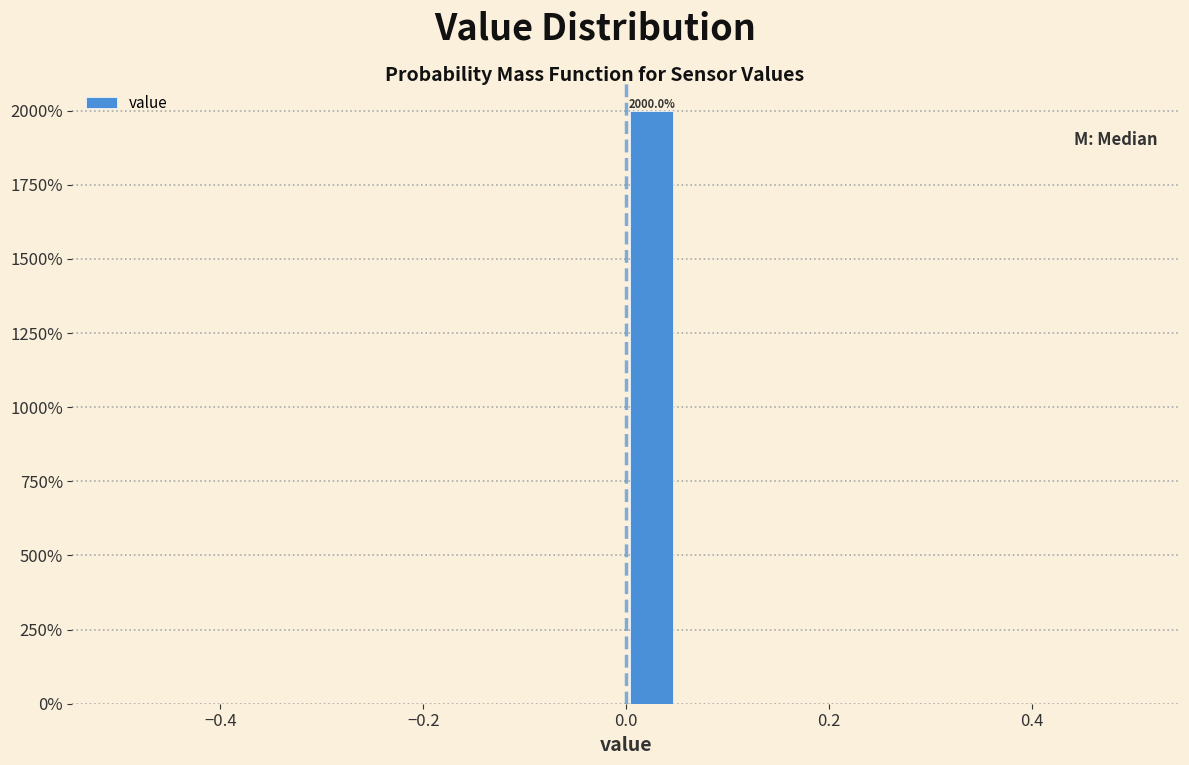

Read against the x-axis, roughly where is the centre of the tallest bar?

0.02